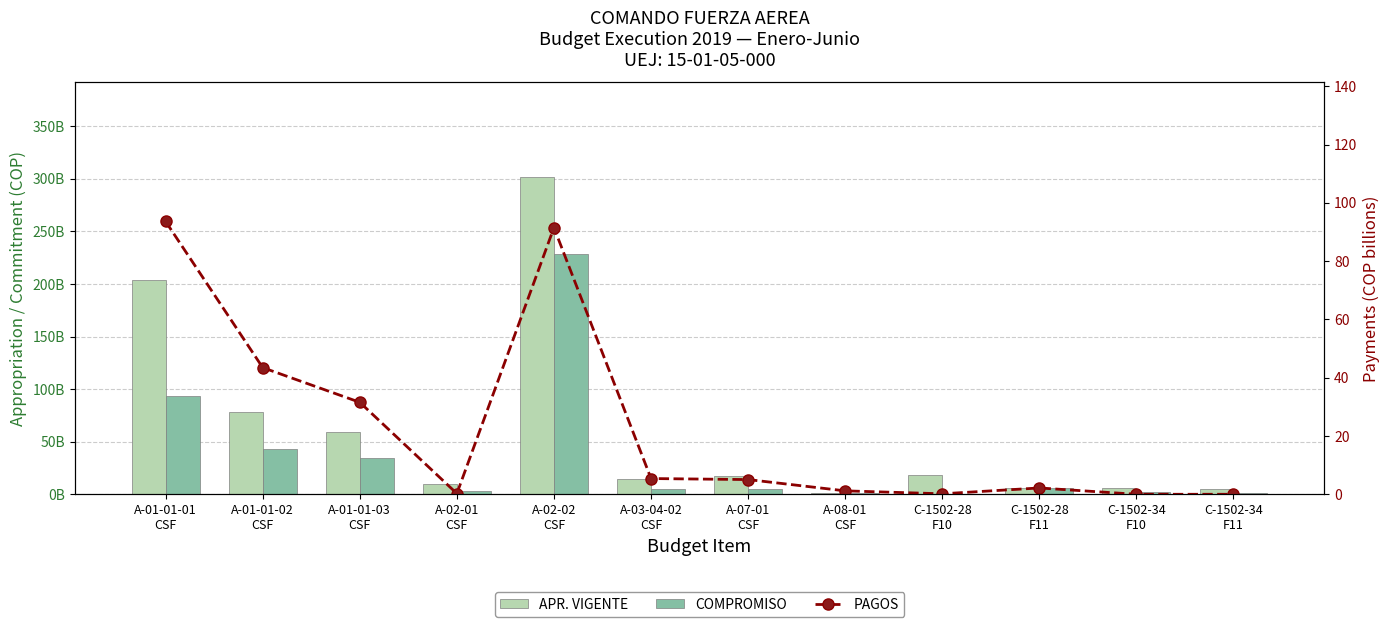

At which category is the sum across all series the highest?

A-02-02
CSF